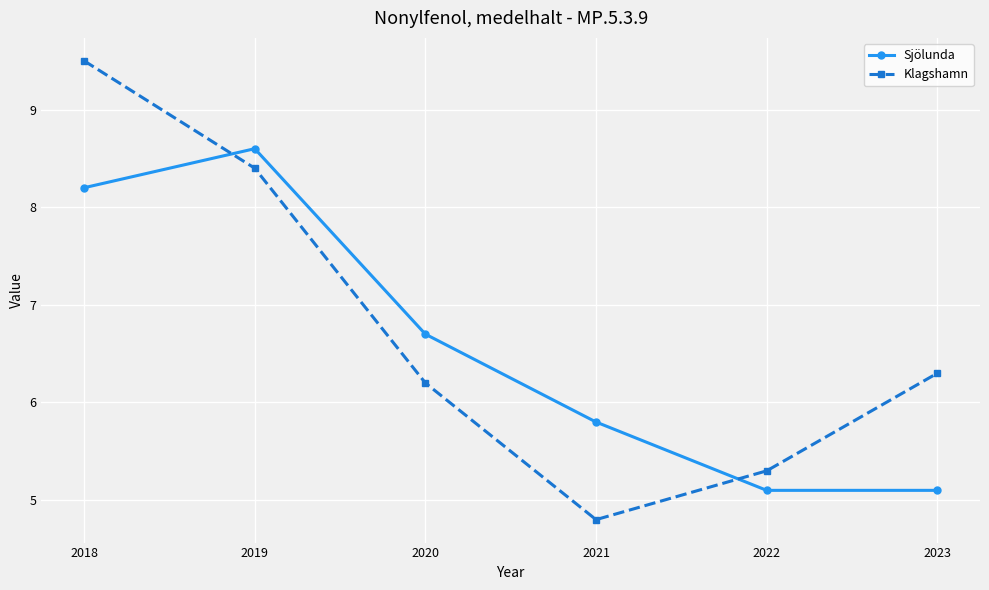

True or false: Sjölunda has a value of 8.2 at 2018.

True